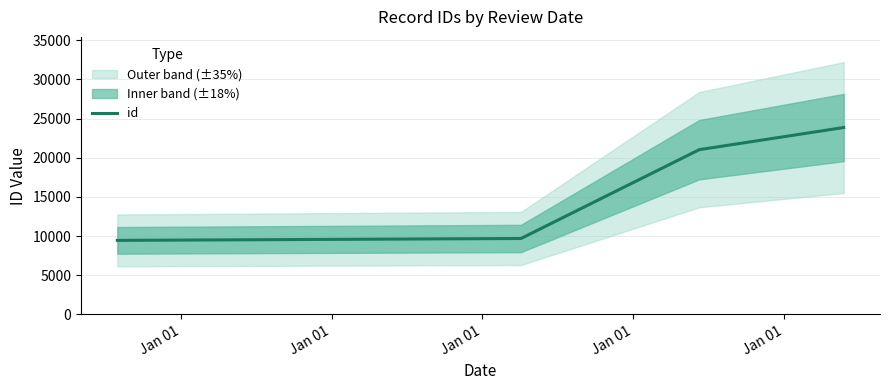

What is the average value?

16009